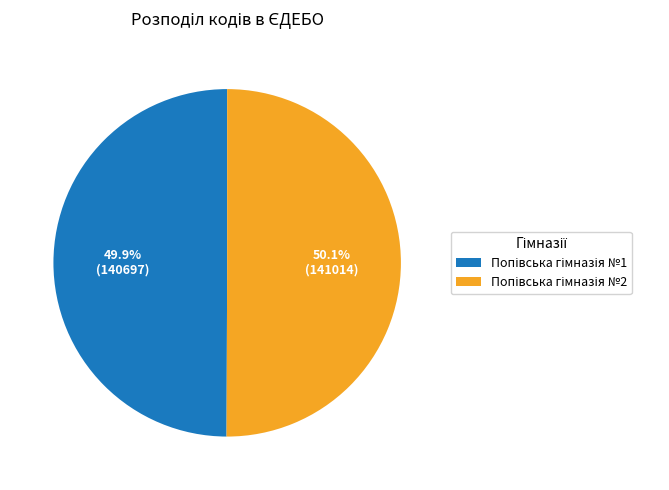

Does any single category account for the majority?

Yes